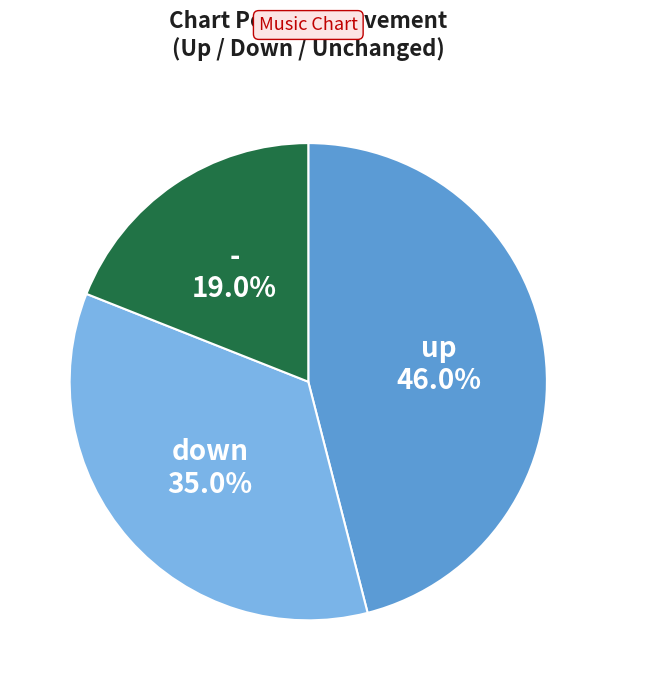

Is there a majority slice in this chart?

No